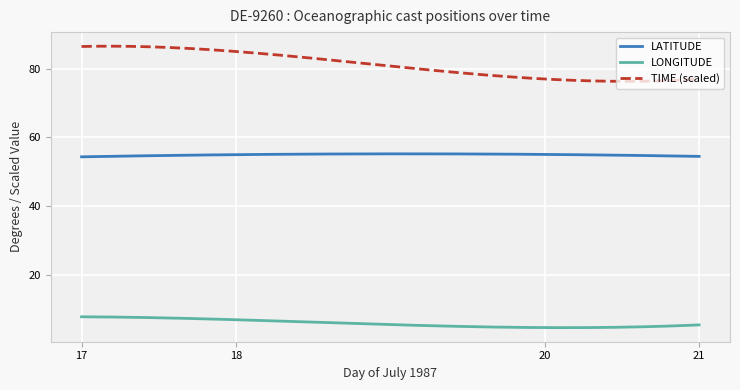

True or false: LATITUDE and TIME (scaled) cross at least once.

False